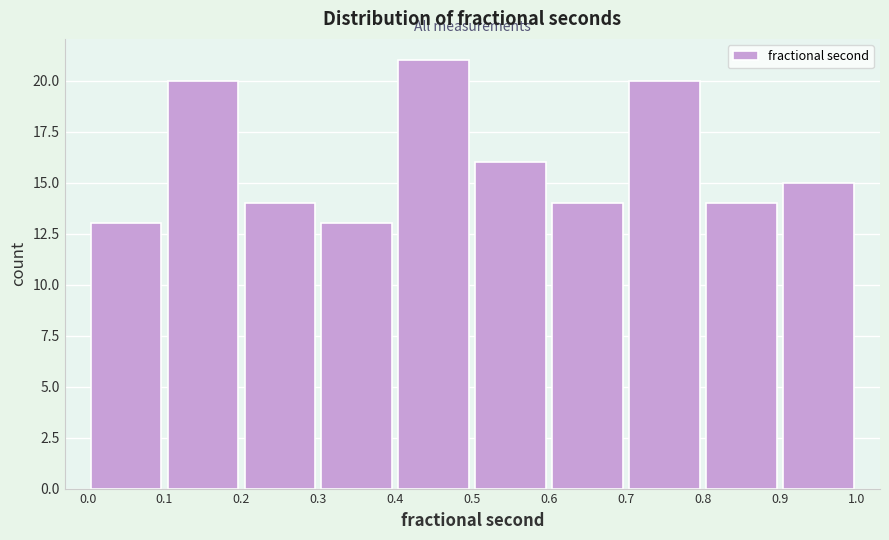

Reading left to right, transcribe this chart: for each bar, give the range it covers on the x-axis and its height. The values are not printed on the chart, so give them approximately, as read against the axis.

0.0 to 0.1: 13
0.1 to 0.2: 20
0.2 to 0.3: 14
0.3 to 0.4: 13
0.4 to 0.5: 21
0.5 to 0.6: 16
0.6 to 0.7: 14
0.7 to 0.8: 20
0.8 to 0.9: 14
0.9 to 1.0: 15